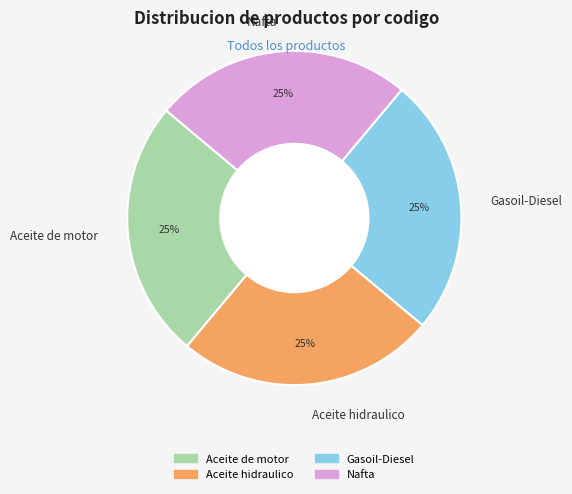

What percentage is the Aceite de motor slice, to the nearest percent?

25%